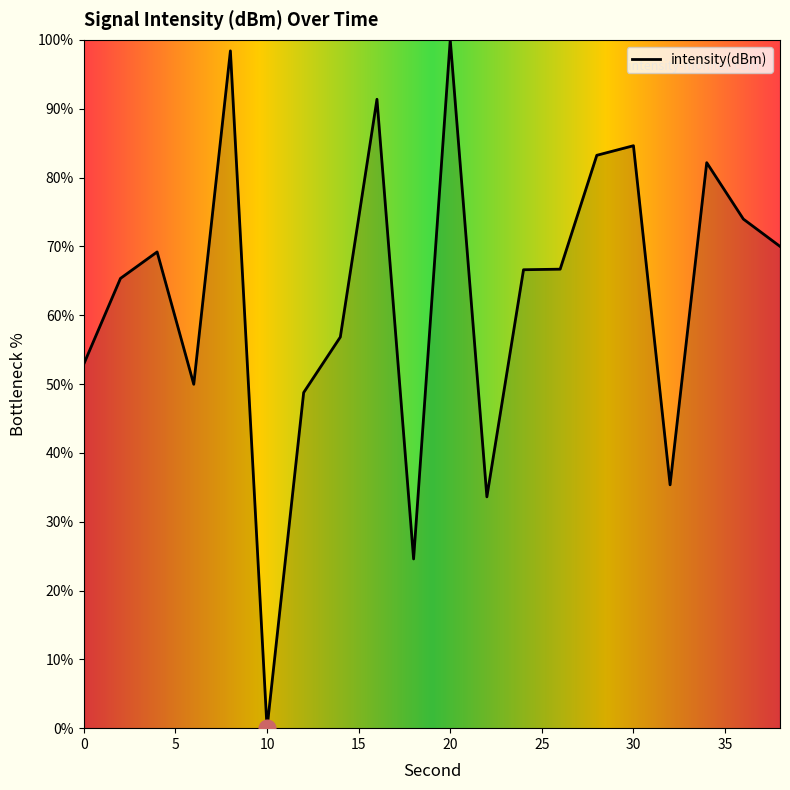

What is the maximum value shown in the chart?

100.0